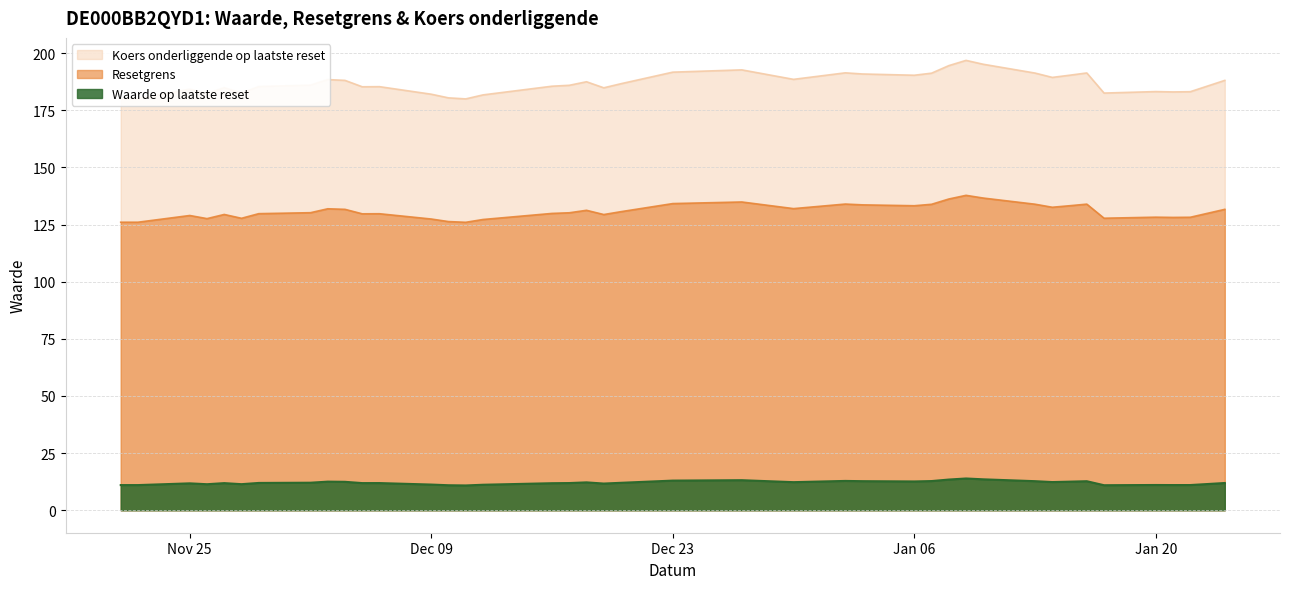

True or false: Waarde op laatste reset and Resetgrens cross at least once.

False